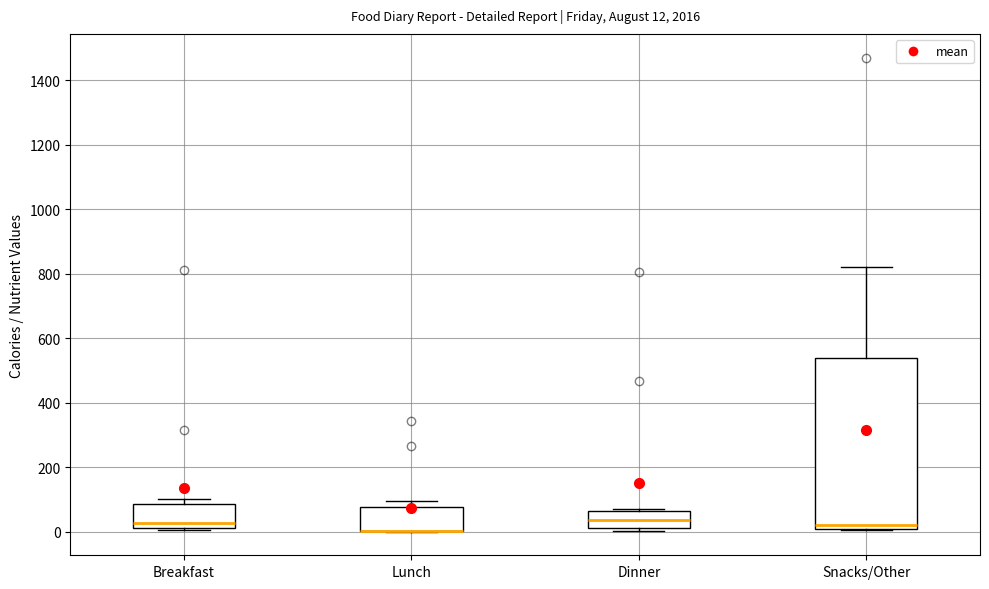

Comparing the boxes themselves (not the whiskers), which one is the tallest?

Snacks/Other